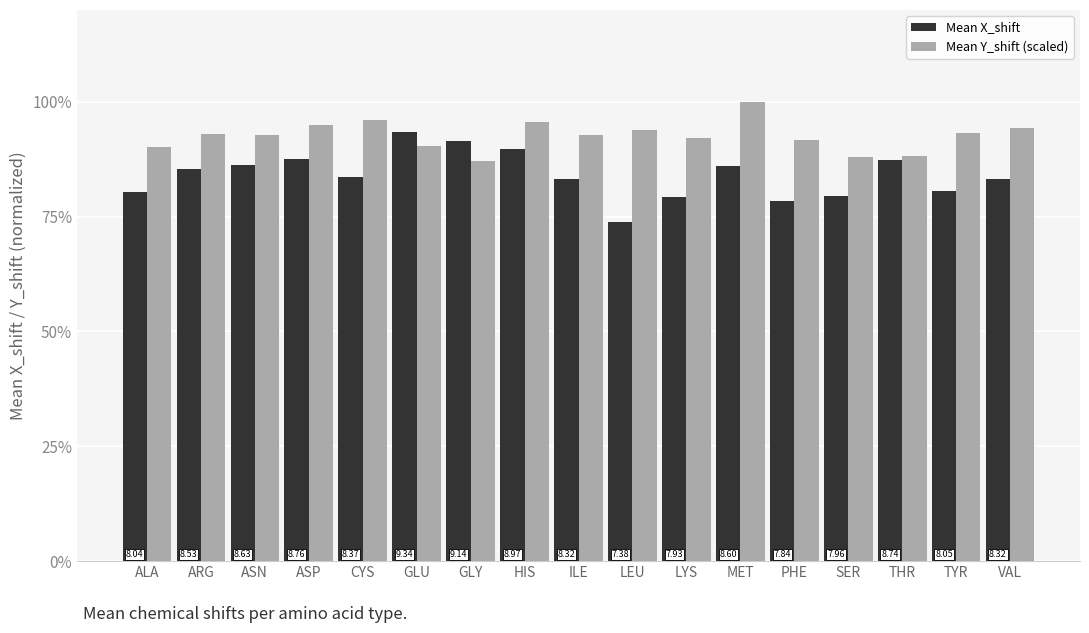

At which category is the sum across all series the highest?

MET